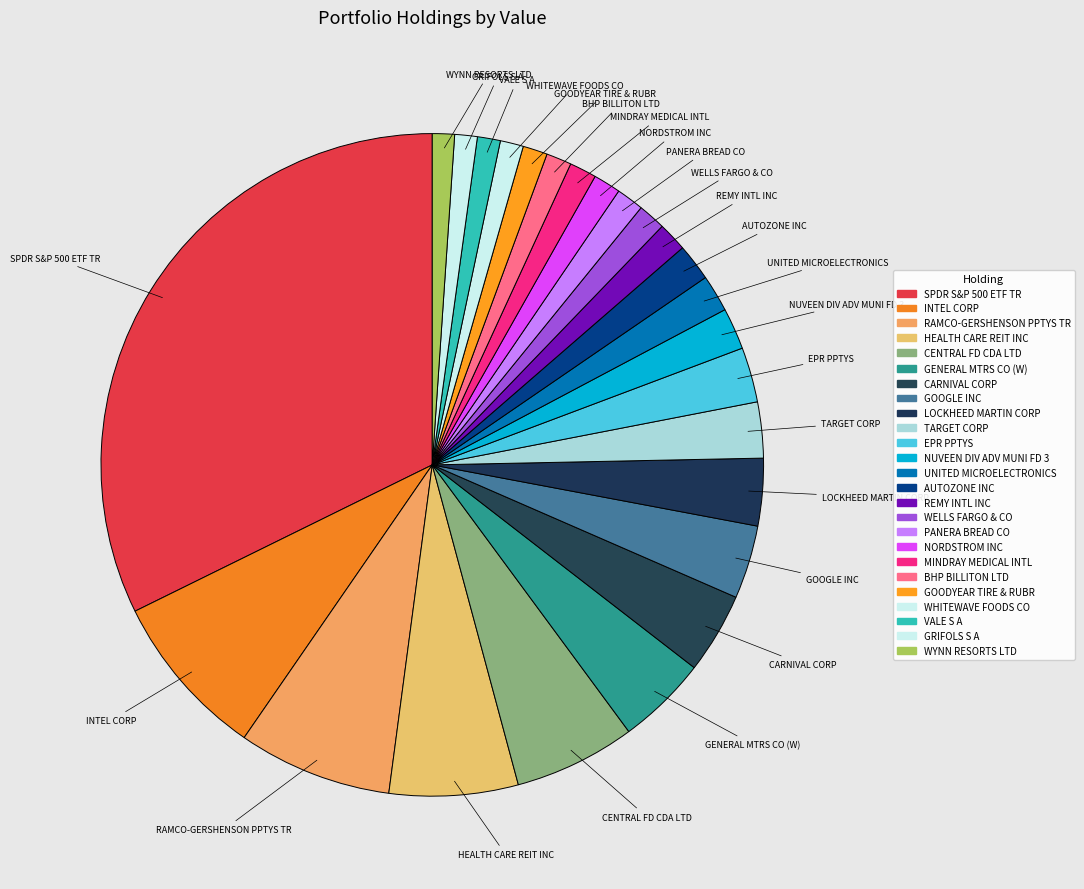

How many slices are in this pie chart?

25